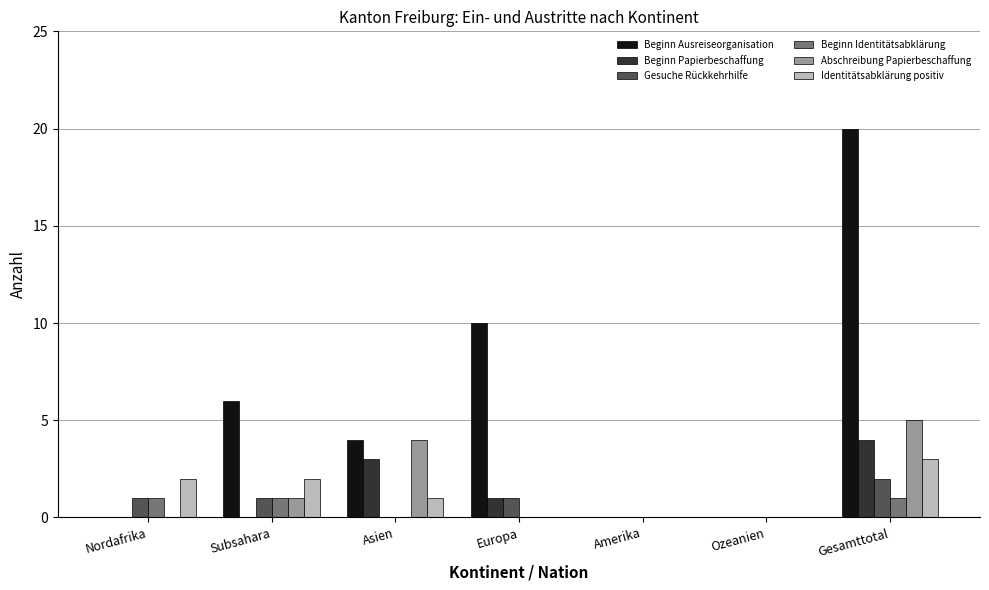

What is the total value across all series at Europa?

12